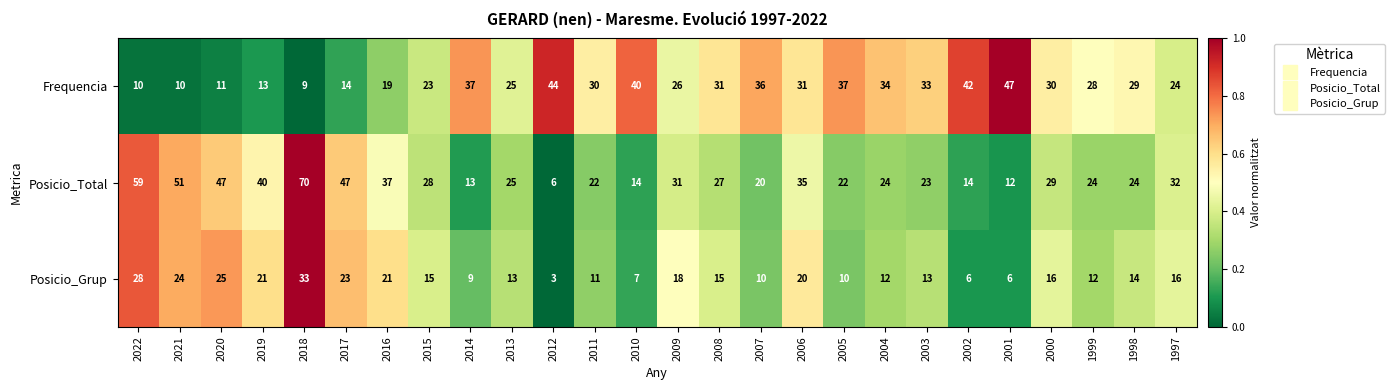

Is it true that Posicio_Grup equals 5 at 2010?

False